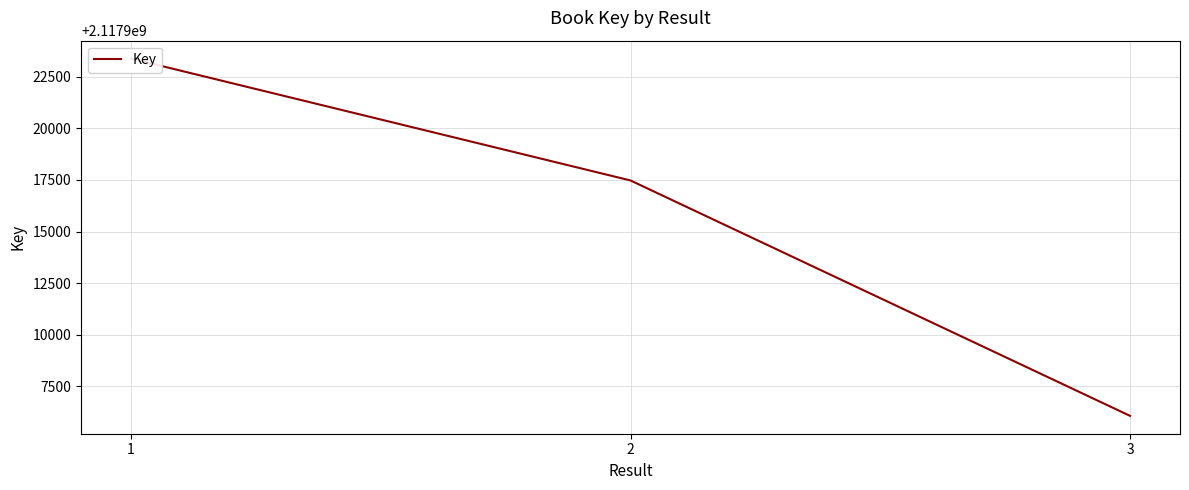

What is the change in value from 2 to 3?

-11396